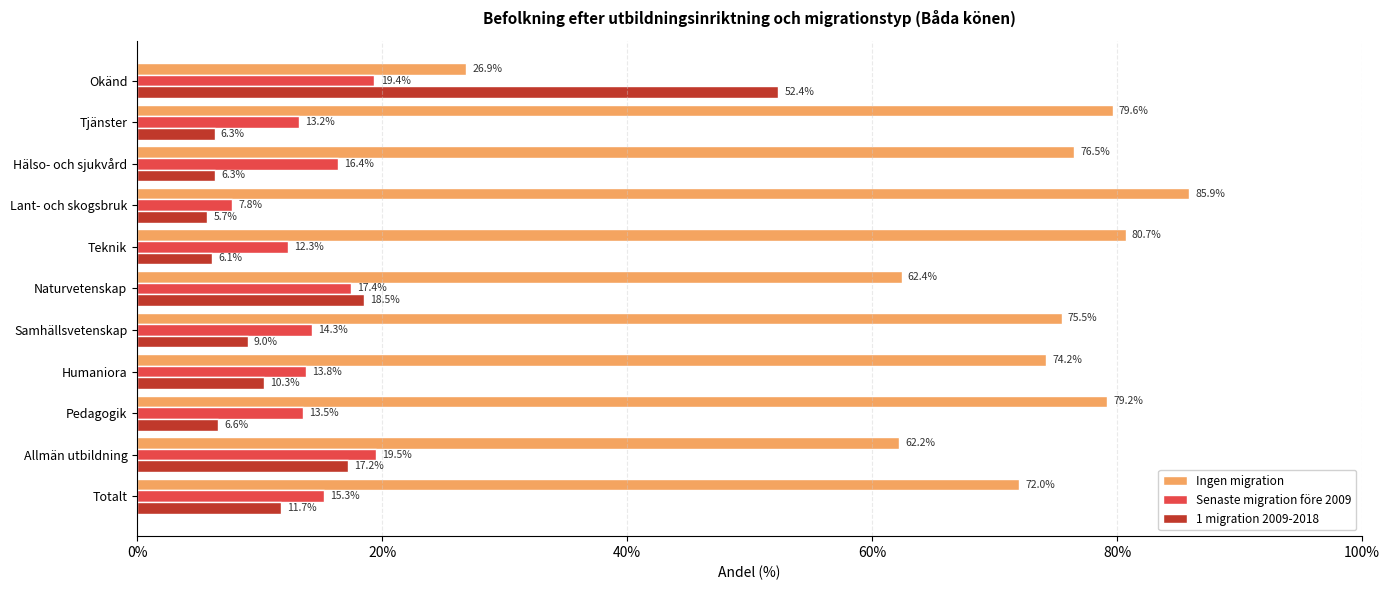

Rank the series by their maximum value, from highest to lowest.

Ingen migration, 1 migration 2009-2018, Senaste migration före 2009